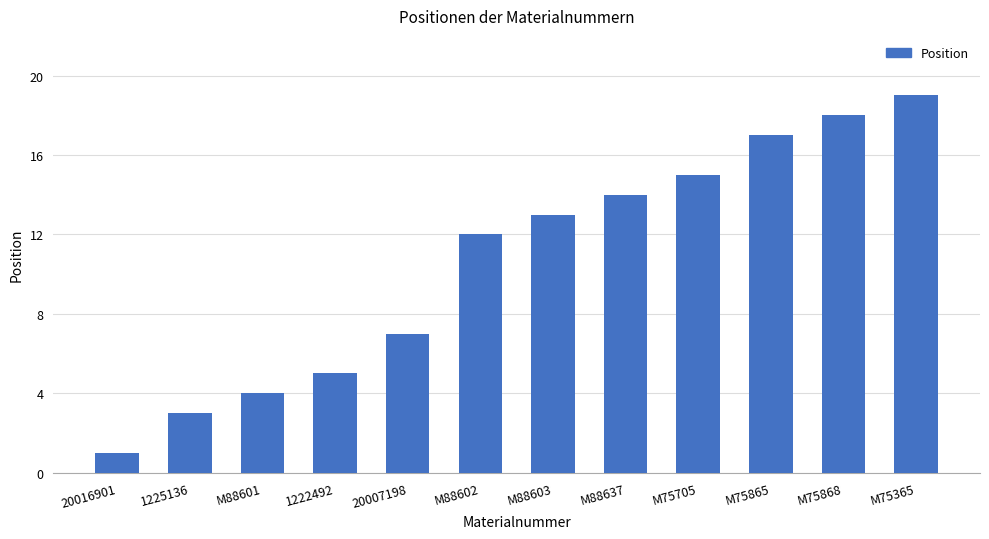

Which label corresponds to the smallest value in the chart?

20016901